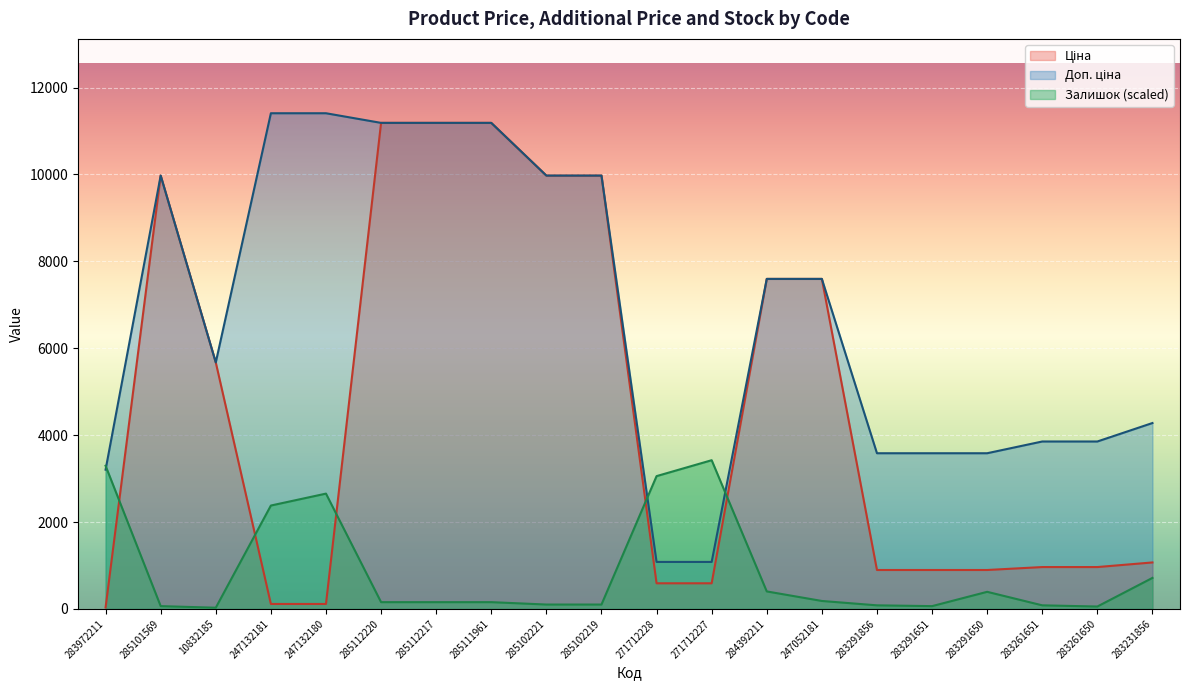

What is the difference between the second highest and second lowest values in the Ціна series?

11074.1